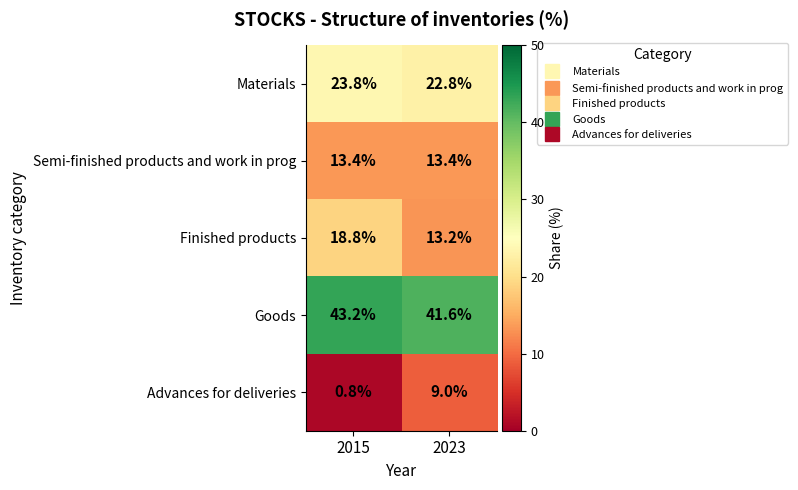

List the labels in order of Advances for deliveries value, smallest first.

2015, 2023